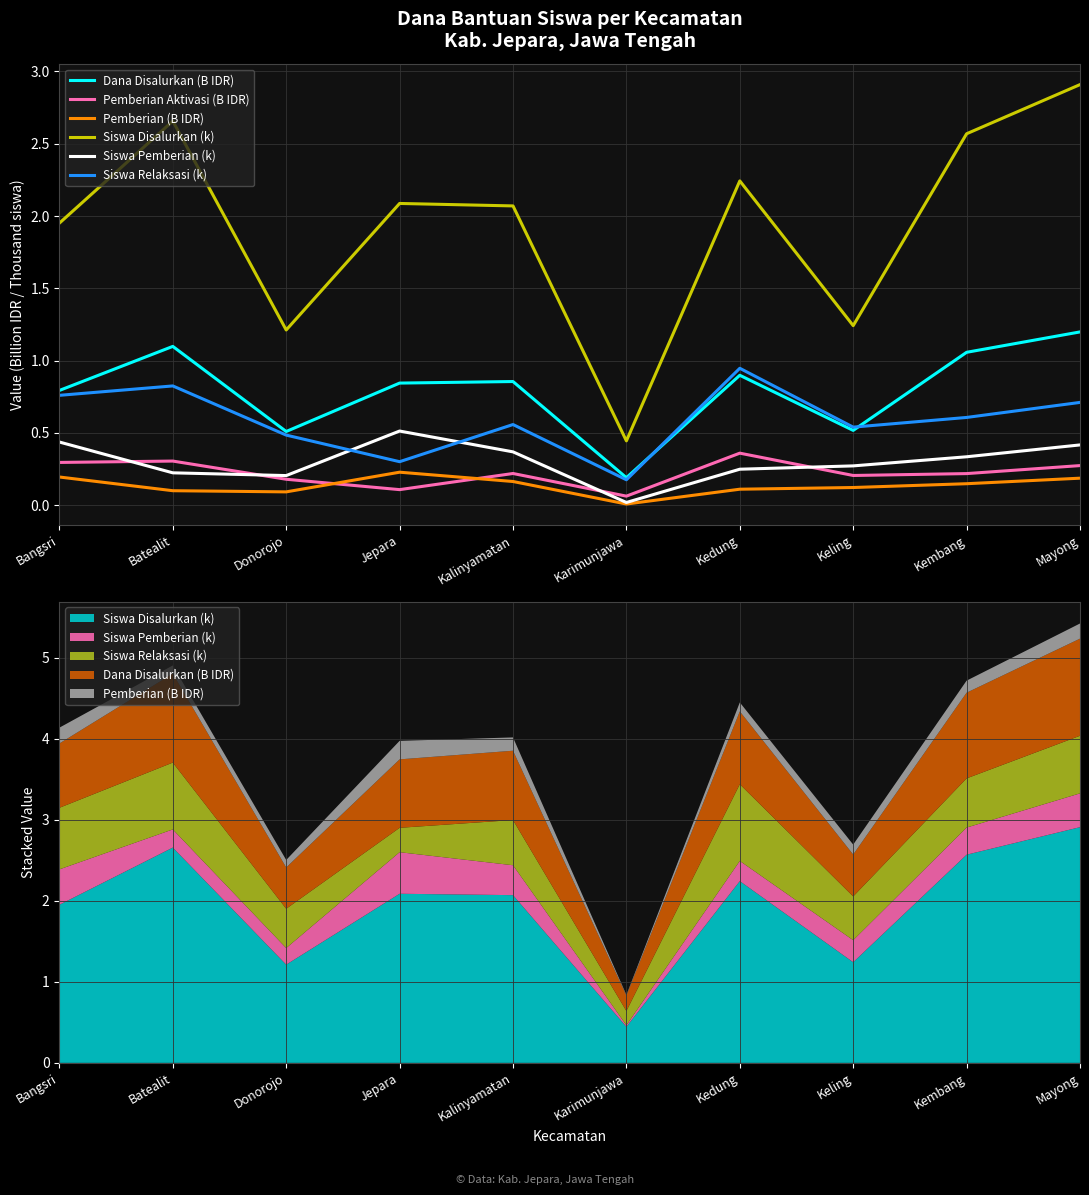

What is the greatest value displayed?

2.9